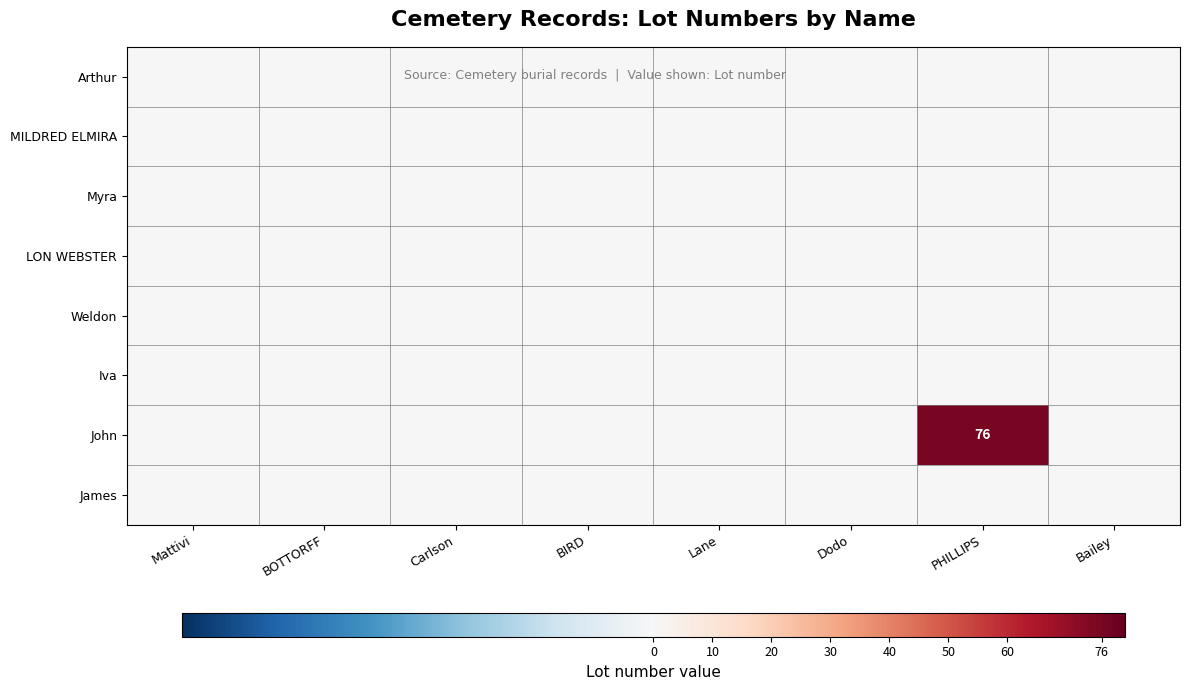

True or false: Weldon has a value of 0 at Bailey.

True